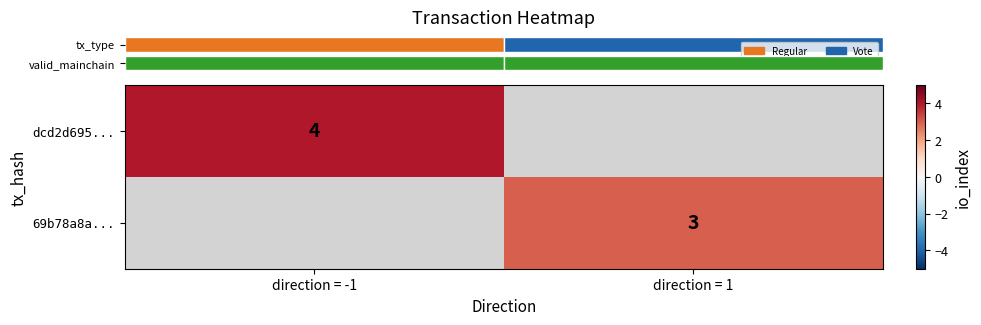

Where is row_0 nearest to the value 4?

direction = -1